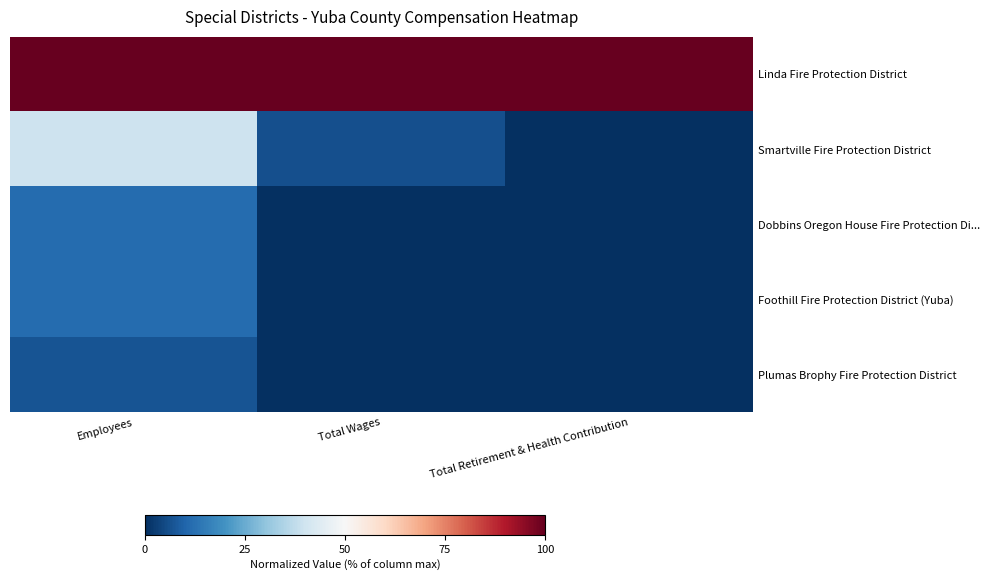

Reading left to right, transcribe all the data shown in this chart.

Linda Fire Protection District: Employees=100.0	Total Wages=100.0	Total Retirement & Health Contribution=100.0
Smartville Fire Protection District: Employees=39.5	Total Wages=6.1	Total Retirement & Health Contribution=0.0
Dobbins Oregon House Fire Protection Di...: Employees=11.6	Total Wages=0.0	Total Retirement & Health Contribution=0.0
Foothill Fire Protection District (Yuba): Employees=11.6	Total Wages=0.0	Total Retirement & Health Contribution=0.0
Plumas Brophy Fire Protection District: Employees=7.0	Total Wages=0.0	Total Retirement & Health Contribution=0.0